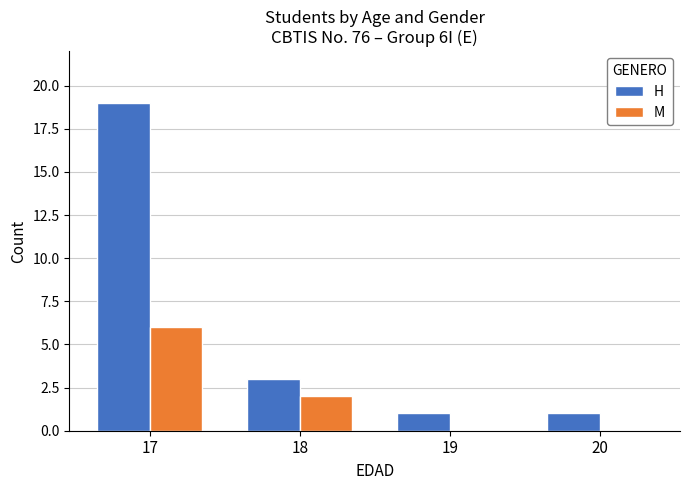

At which label does H first exceed 3?

17